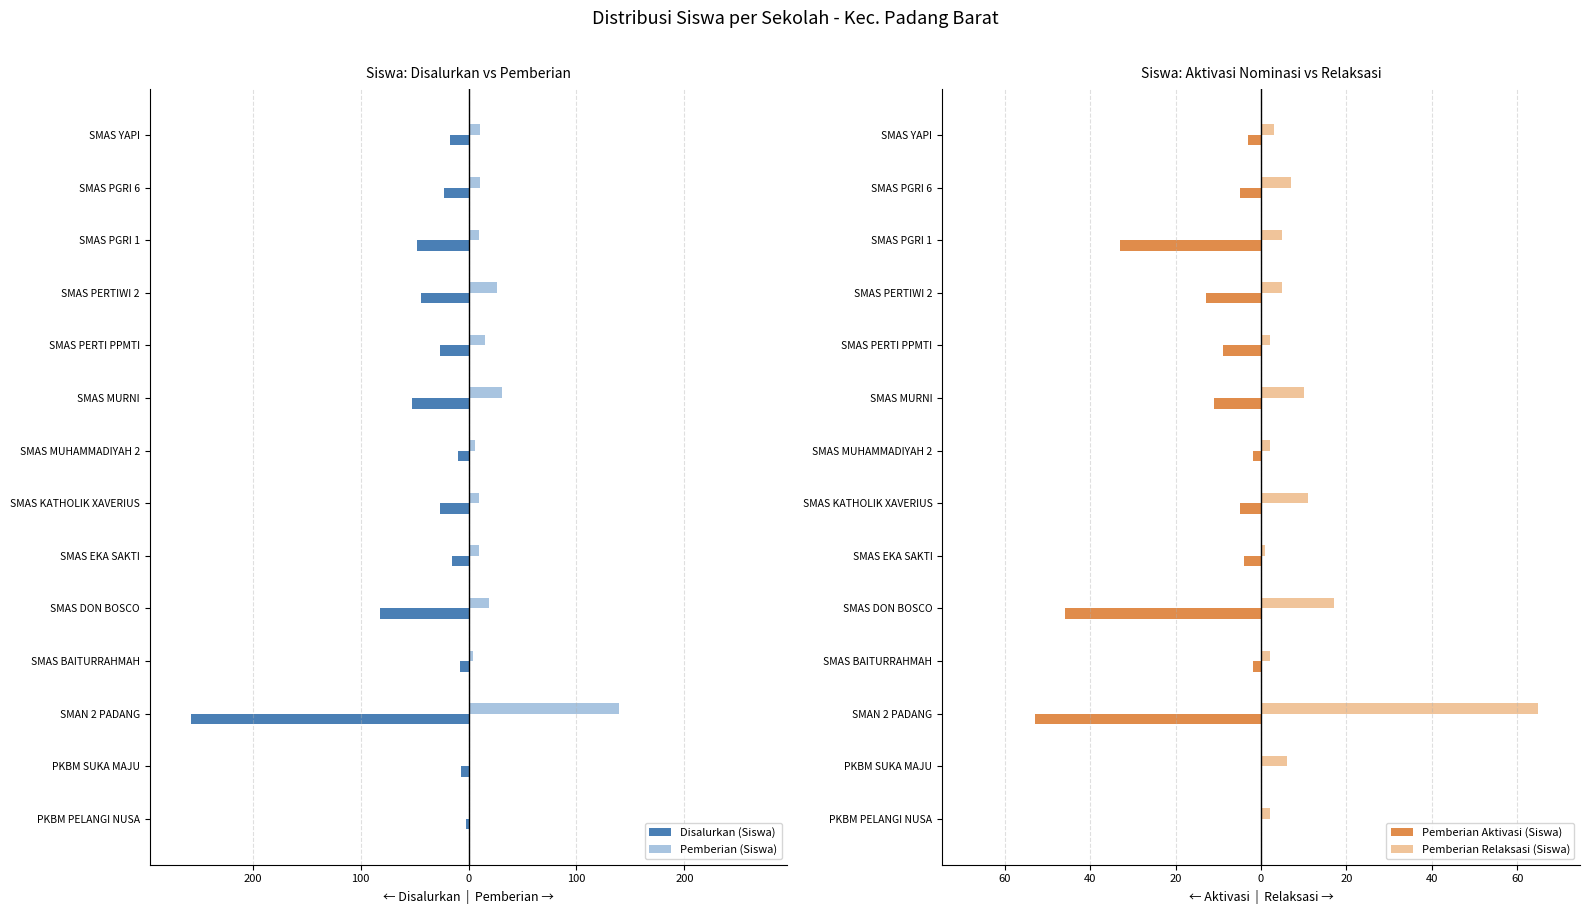

Which series changed the most between PKBM PELANGI NUSA and SMAS BAITURRAHMAH?

Disalurkan (Siswa)